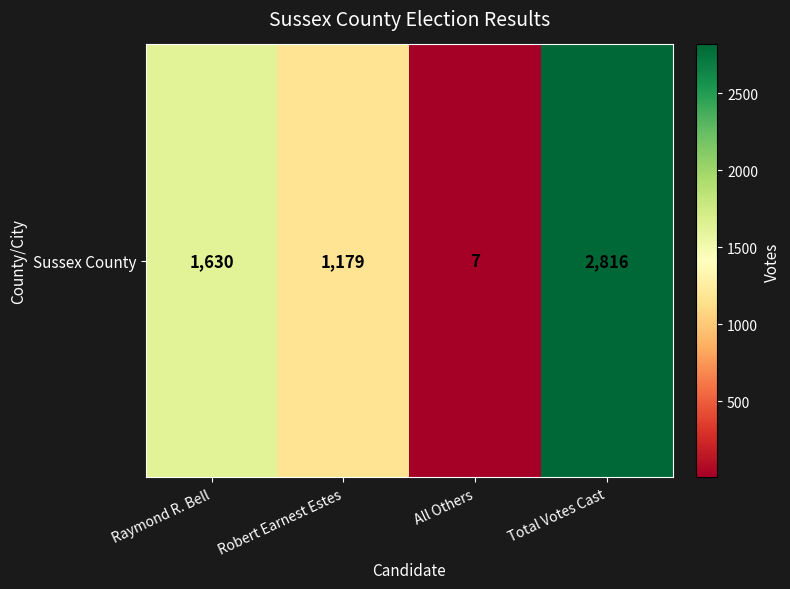

At which category does the chart reach its peak across all series?

Total Votes Cast